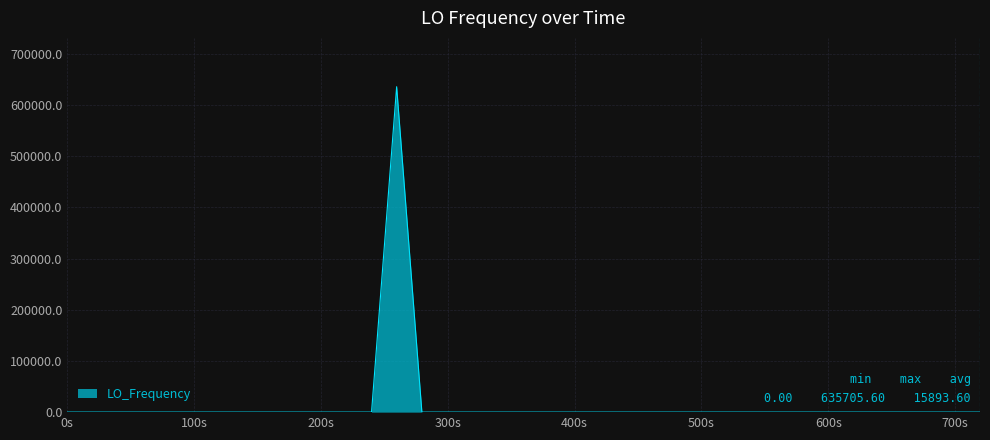

What is the difference between the maximum and minimum values?

635705.6